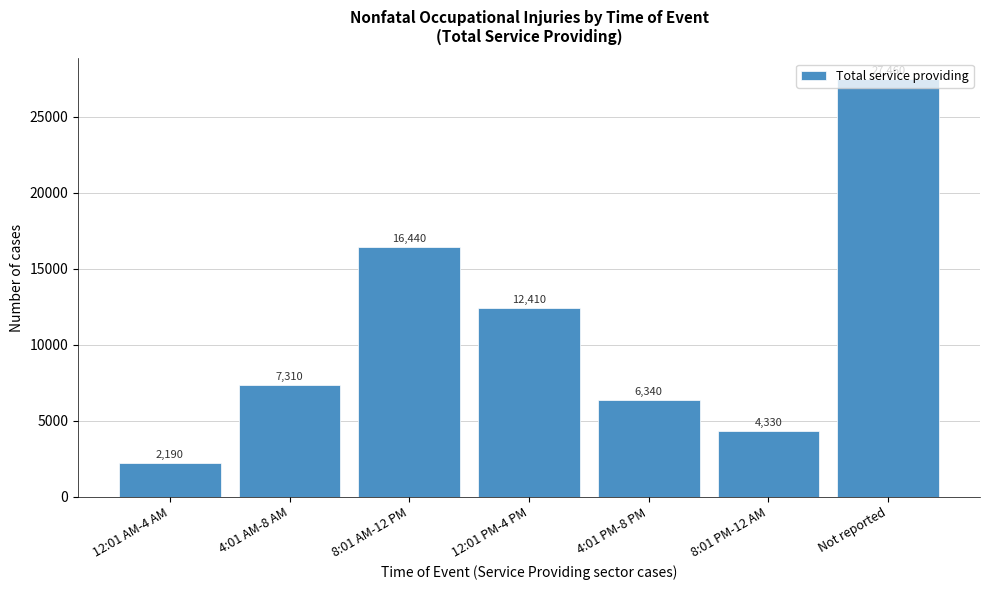

What is the label of the 2nd bar from the left?

4:01 AM-8 AM